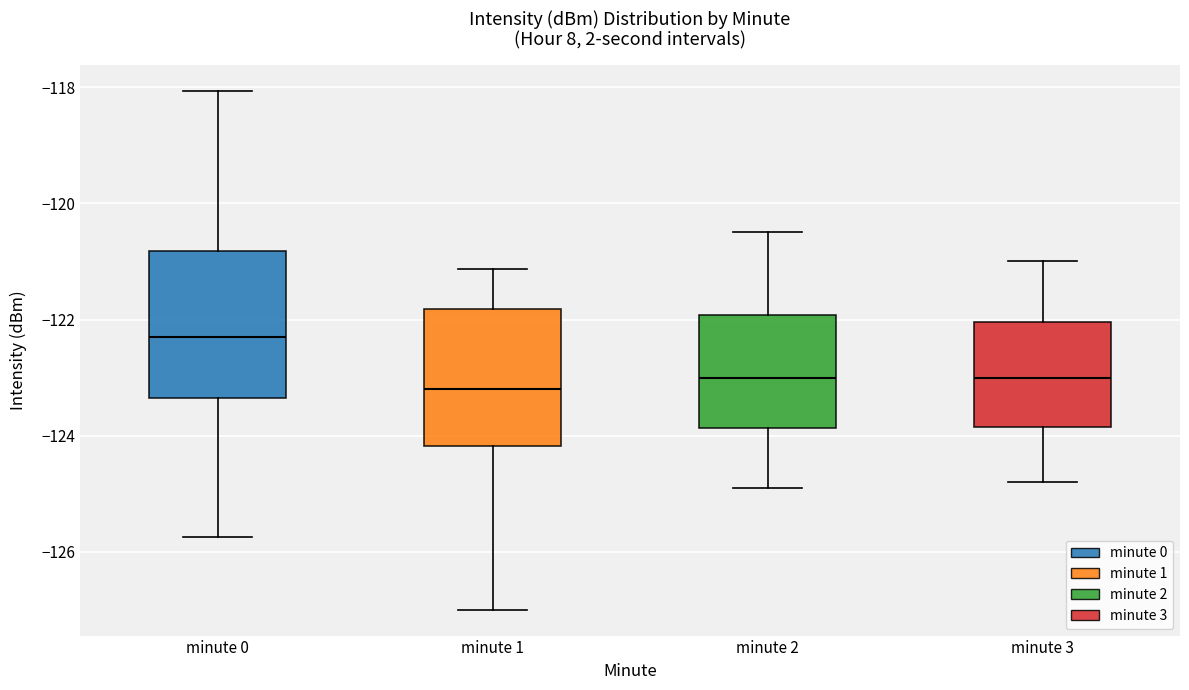

Reading left to right, read every box against the y-axis: the position of its median line, the range the box covers, and the ends of its whiskers. The values are not printed on the chart, so give them approximately, as read against the axis.

minute 0: median -122.4, box -123.4 to -120.8, whiskers -125.8 to -118.0
minute 1: median -123.2, box -124.2 to -121.8, whiskers -127.0 to -121.2
minute 2: median -123.0, box -123.8 to -122.0, whiskers -124.8 to -120.4
minute 3: median -123.0, box -123.8 to -122.0, whiskers -124.8 to -121.0